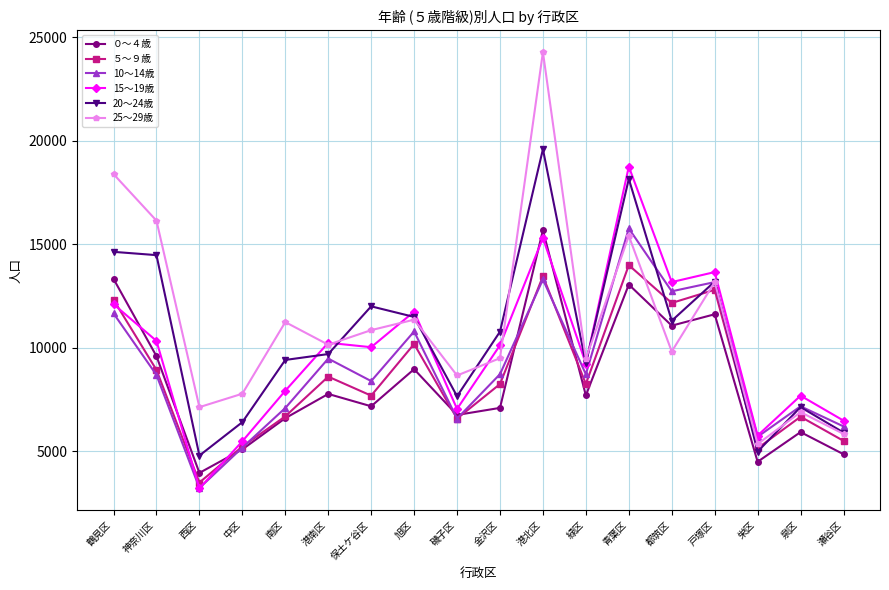

Between 神奈川区 and 青葉区, which series saw the biggest shift?

15～19歳